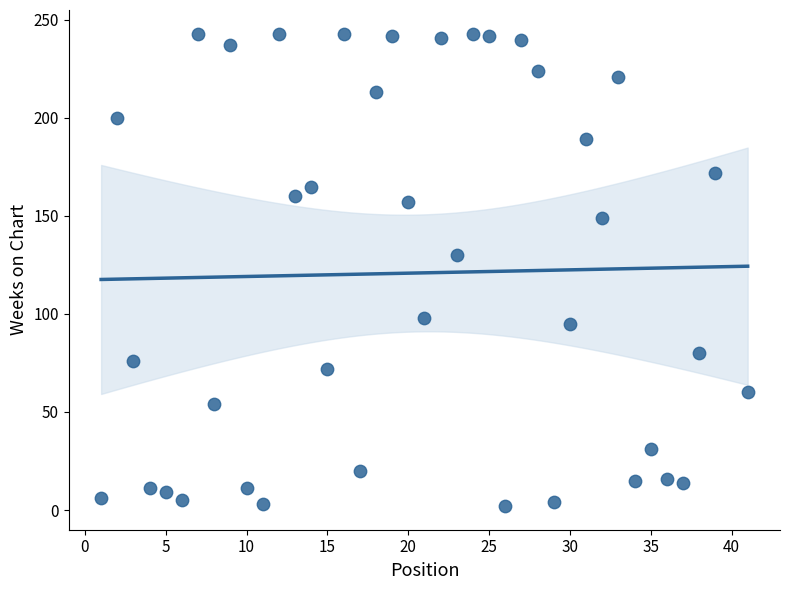

What Y value in the scatter plot is closest to 122?

130